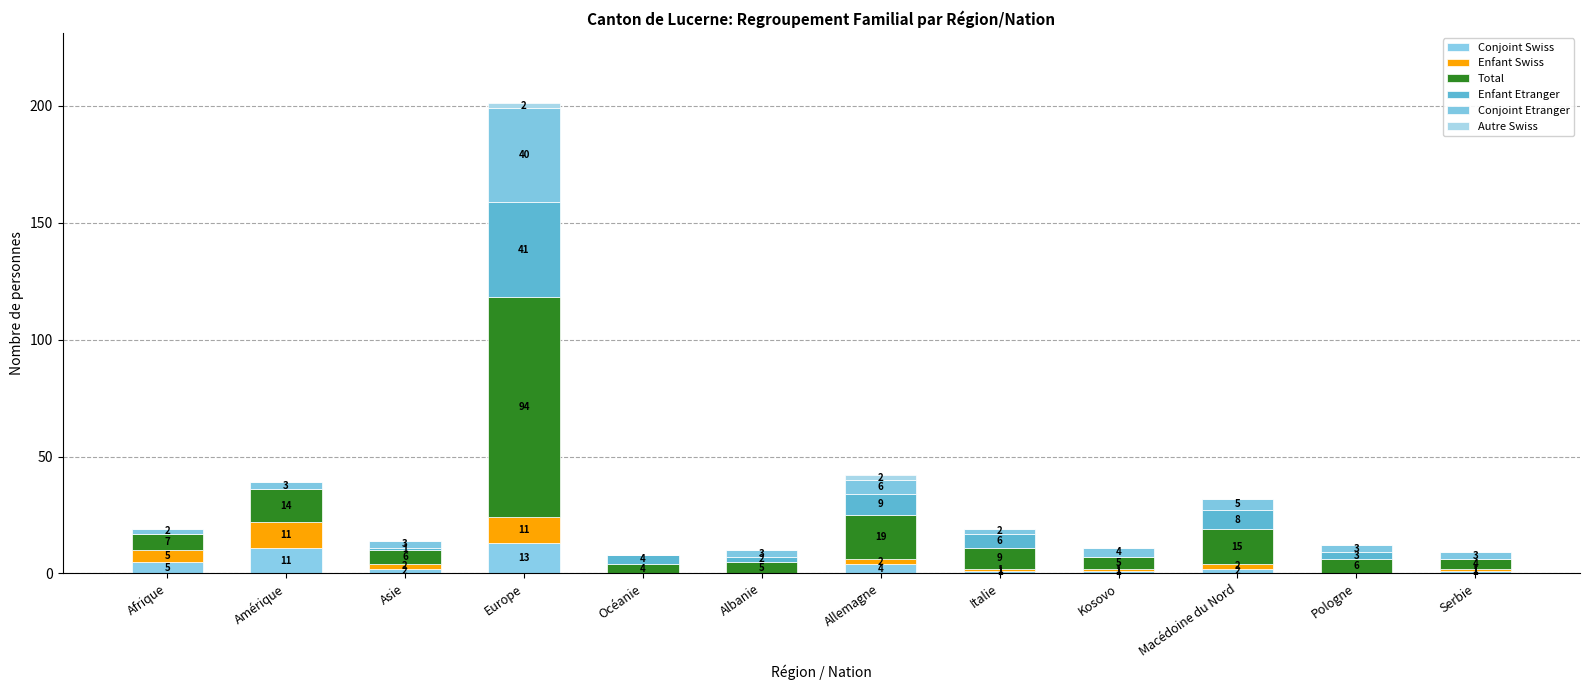

How many data points does each series have?

12